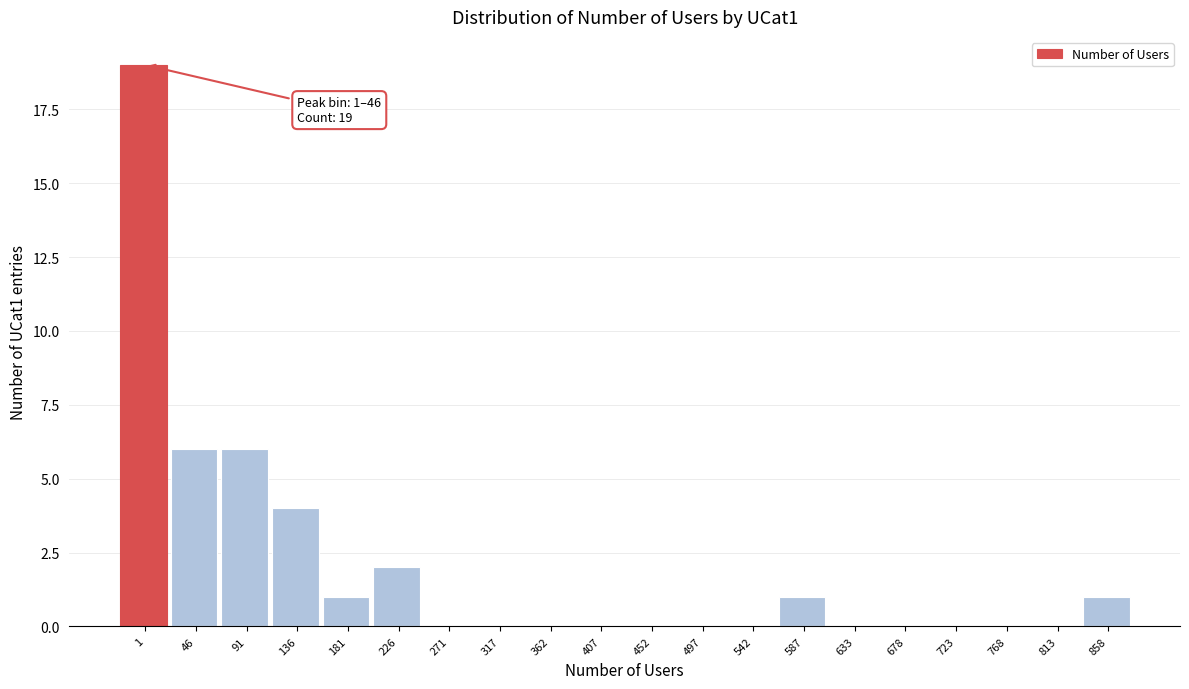

Reading right to left, extract all data points from this chart.

858=1	813=0	768=0	723=0	678=0	633=0	587=1	542=0	497=0	452=0	407=0	362=0	317=0	271=0	226=2	181=1	136=4	91=6	46=6	1=19